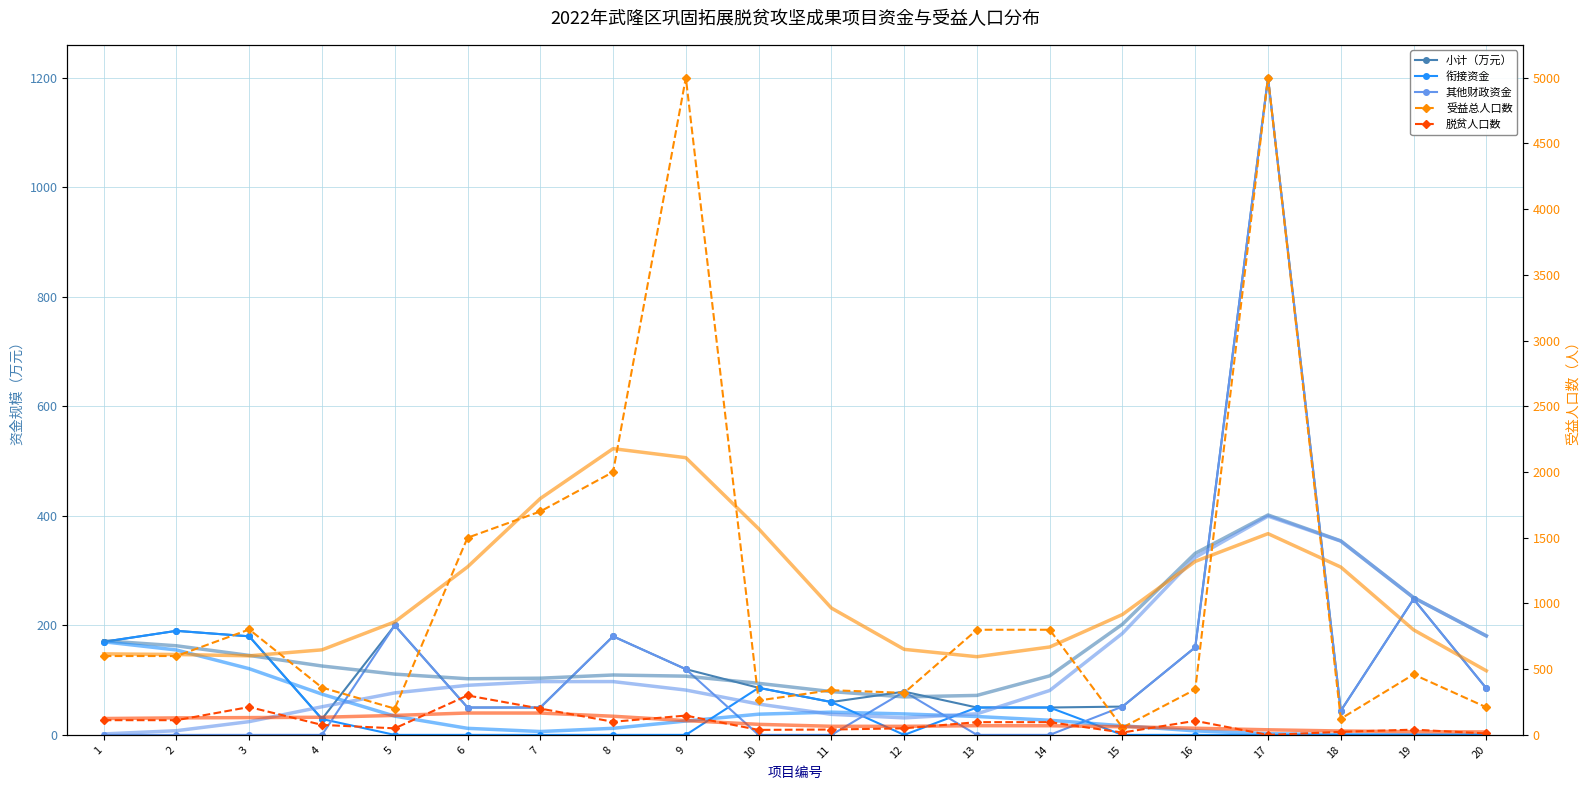

At which label does 脱贫人口数 first exceed 97?

1